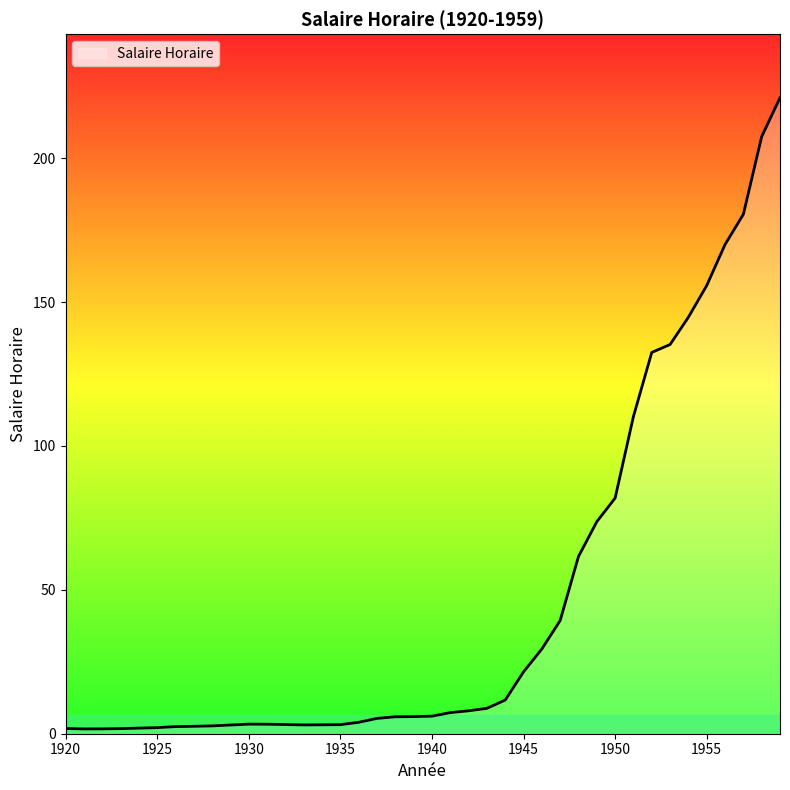

What is the maximum value shown in the chart?

221.0